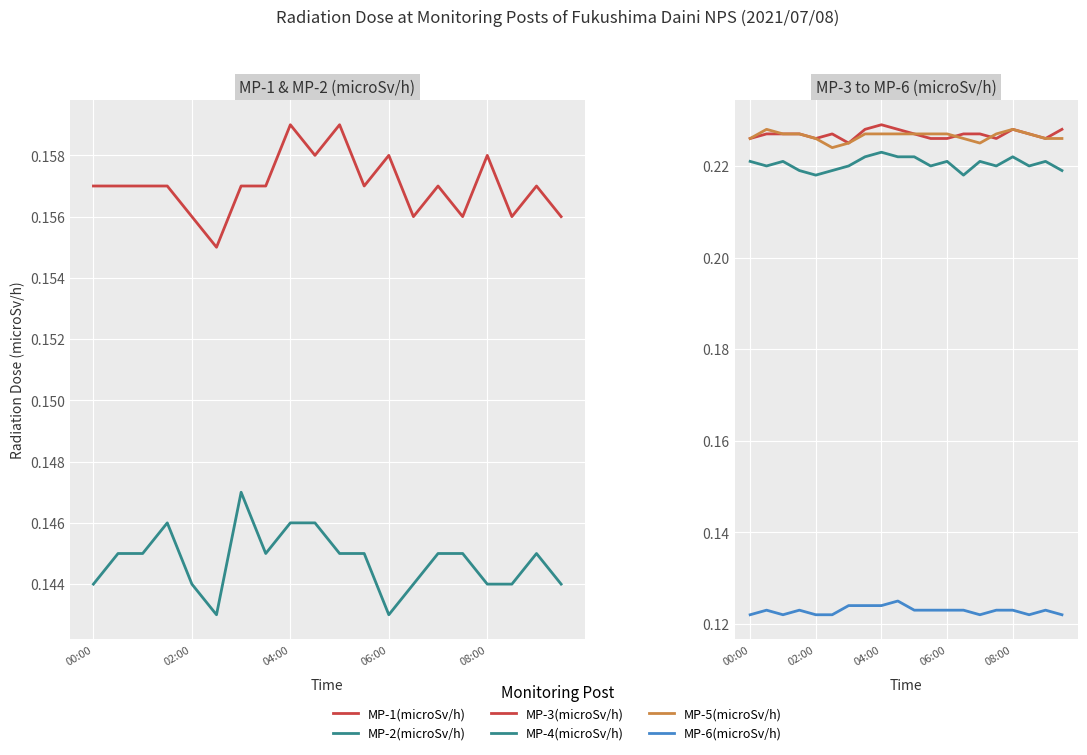

Reading left to right, list all the values displayed in this chart.

MP-1(microSv/h): 0.2	0.2	0.2	0.2	0.2	0.2	0.2	0.2	0.2	0.2	0.2	0.2	0.2	0.2	0.2	0.2	0.2	0.2	0.2	0.2
MP-2(microSv/h): 0.1	0.1	0.1	0.1	0.1	0.1	0.1	0.1	0.1	0.1	0.1	0.1	0.1	0.1	0.1	0.1	0.1	0.1	0.1	0.1
MP-3(microSv/h): 0.2	0.2	0.2	0.2	0.2	0.2	0.2	0.2	0.2	0.2	0.2	0.2	0.2	0.2	0.2	0.2	0.2	0.2	0.2	0.2
MP-4(microSv/h): 0.2	0.2	0.2	0.2	0.2	0.2	0.2	0.2	0.2	0.2	0.2	0.2	0.2	0.2	0.2	0.2	0.2	0.2	0.2	0.2
MP-5(microSv/h): 0.2	0.2	0.2	0.2	0.2	0.2	0.2	0.2	0.2	0.2	0.2	0.2	0.2	0.2	0.2	0.2	0.2	0.2	0.2	0.2
MP-6(microSv/h): 0.1	0.1	0.1	0.1	0.1	0.1	0.1	0.1	0.1	0.1	0.1	0.1	0.1	0.1	0.1	0.1	0.1	0.1	0.1	0.1